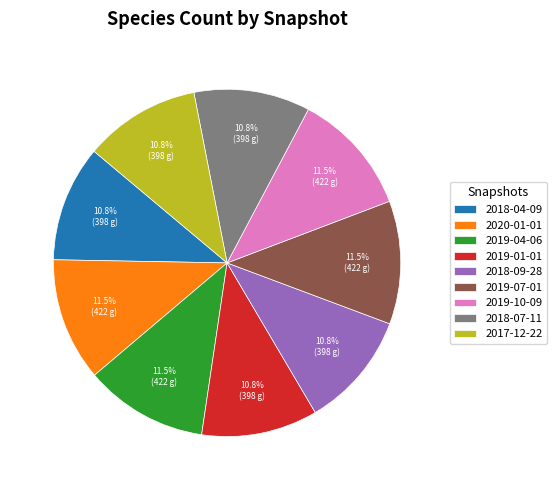

True or false: 2020-01-01 accounts for 21% of the total.

False